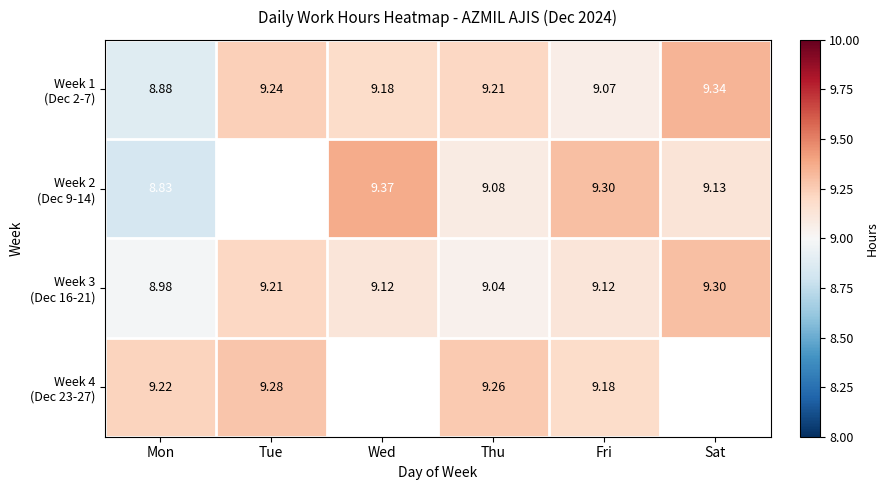

What is the approximate value of Week 1 (Dec 2-7) at Wed?

9.2